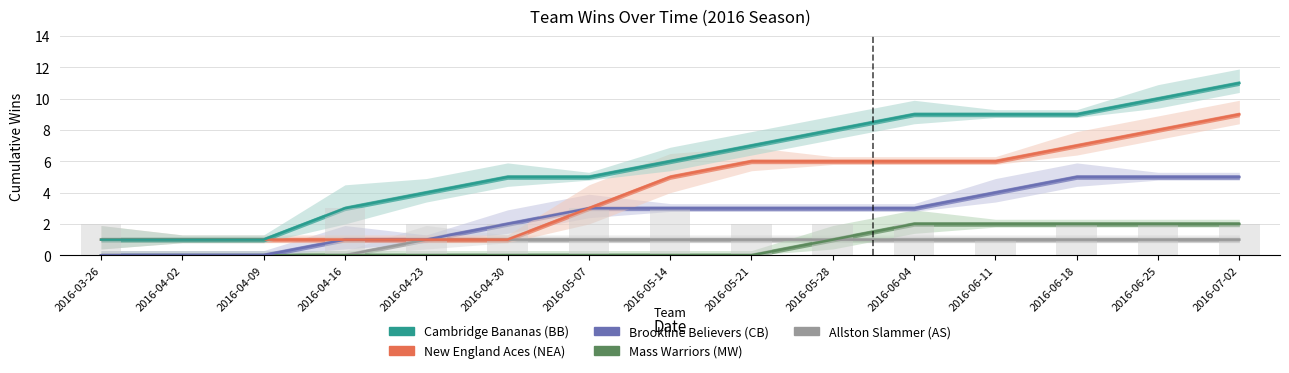

At which category does the chart reach its peak across all series?

2016-07-02